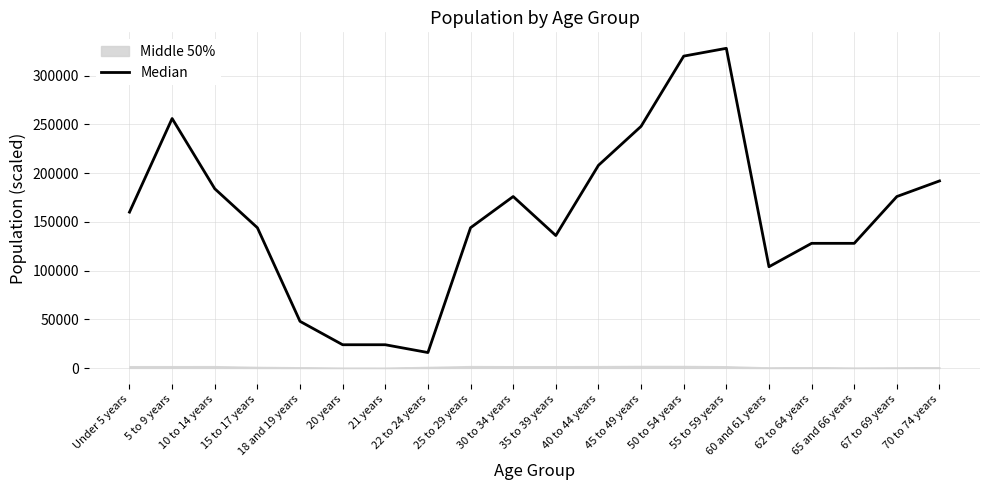

Where is the first local minimum?

22 to 24 years